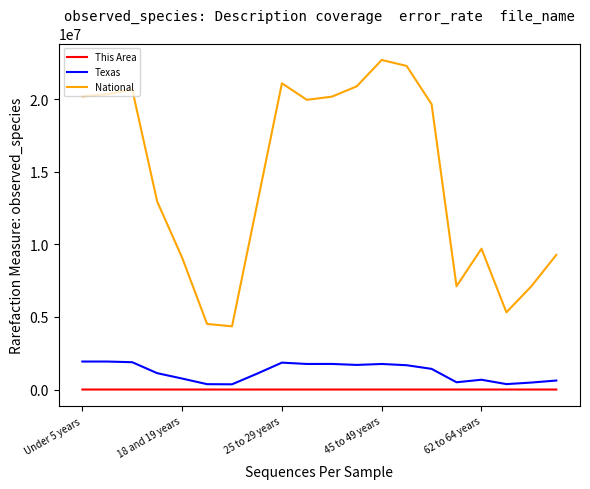

What is the greatest value displayed?

22708591